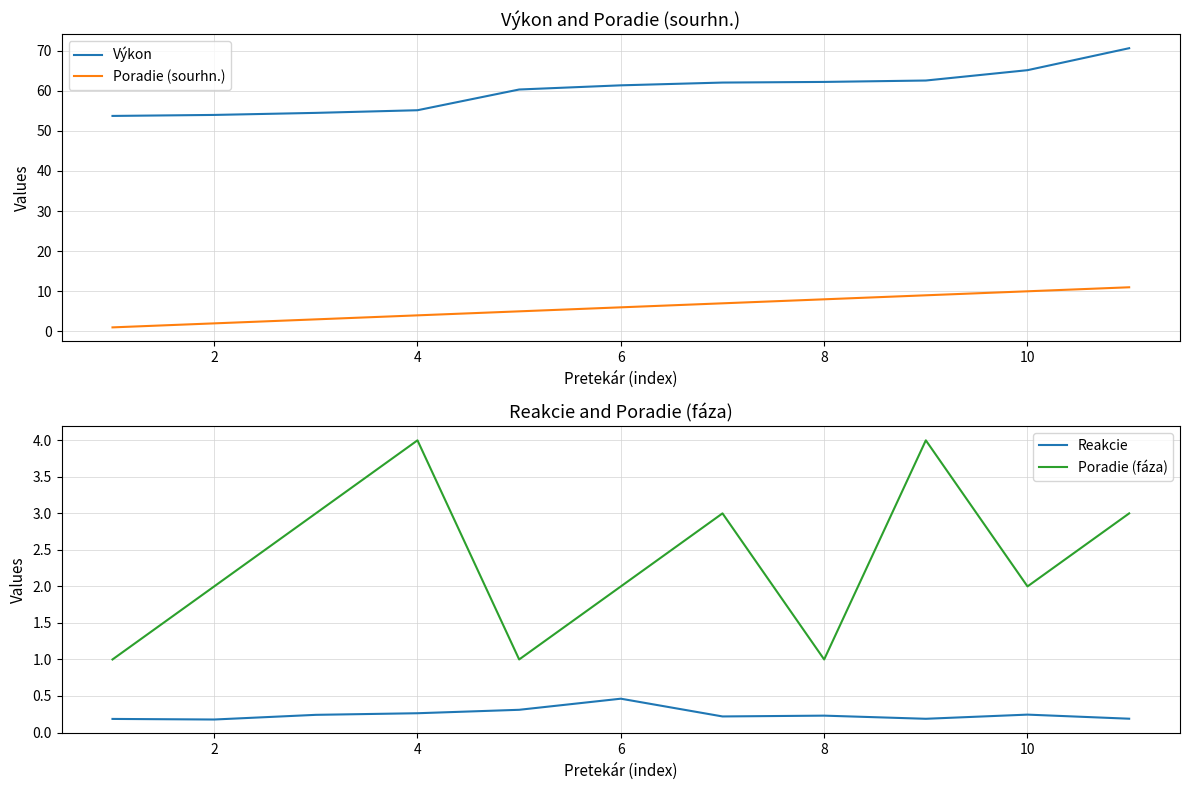

What is the average value of the Reakcie series?

0.2